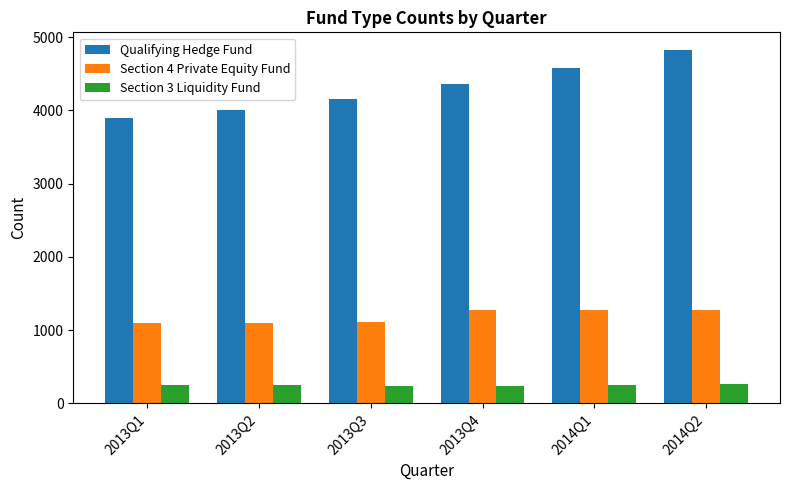

At which label does Qualifying Hedge Fund reach its peak?

2014Q2